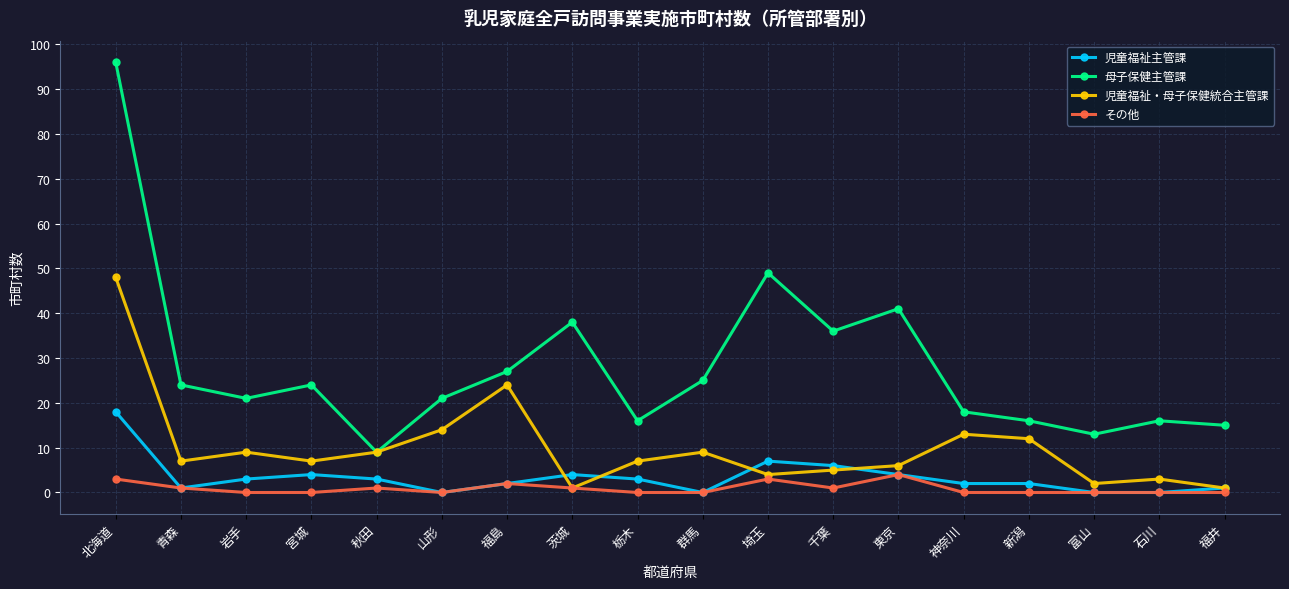

In 児童福祉・母子保健統合主管課, how many points are lower than both neighbors (excluding endpoints)?

5